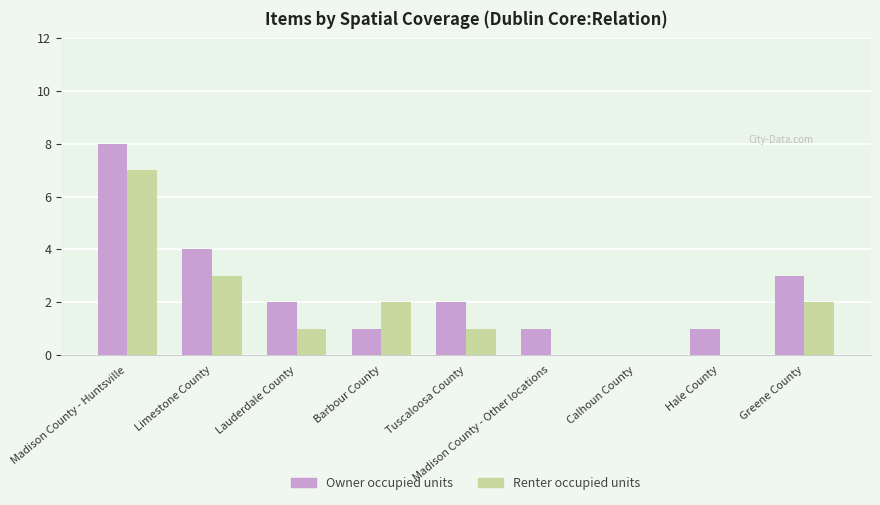

How many groups of bars are there?

9